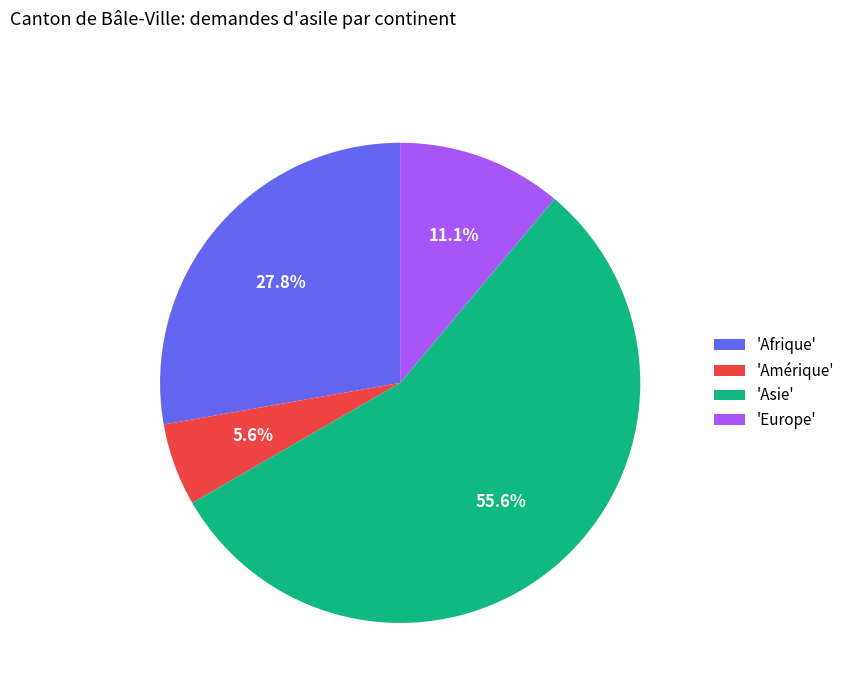

Approximately how many times larger is the value at 'Afrique' compared to 'Asie'?

0.5